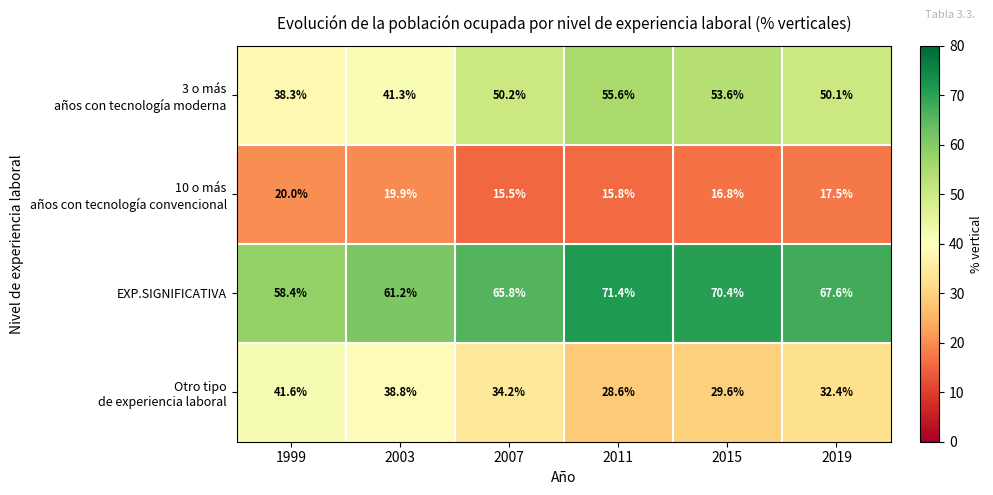

List the labels in order of EXP.SIGNIFICATIVA value, largest first.

2011, 2015, 2019, 2007, 2003, 1999